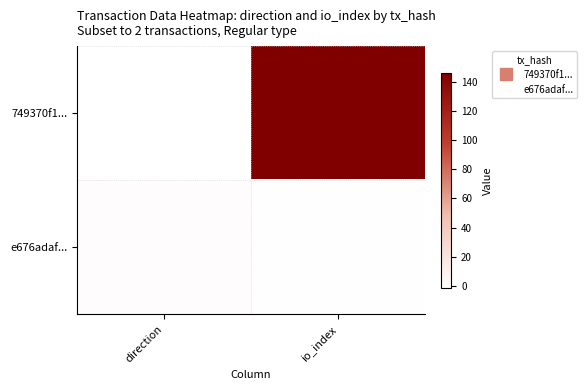

Which has a higher value, io_index or direction?

io_index